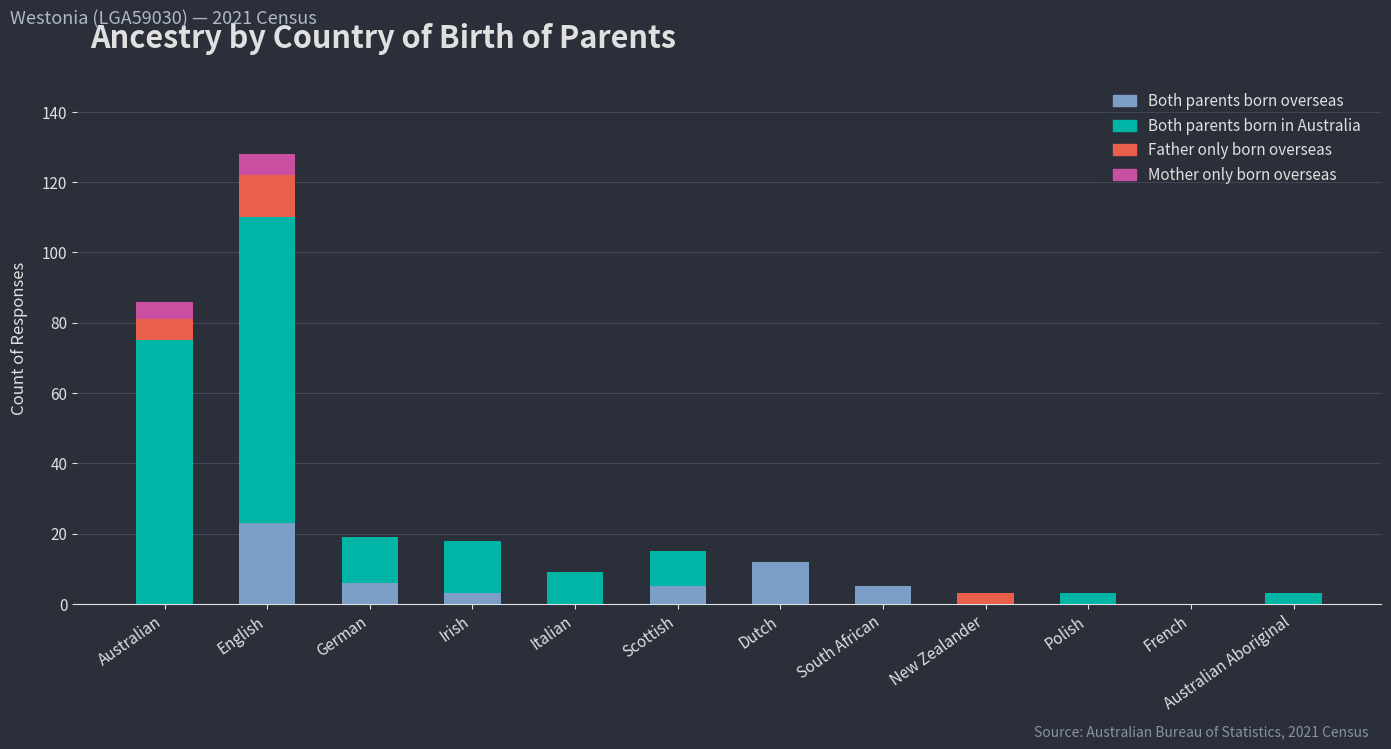

At which category is the sum across all series the highest?

English